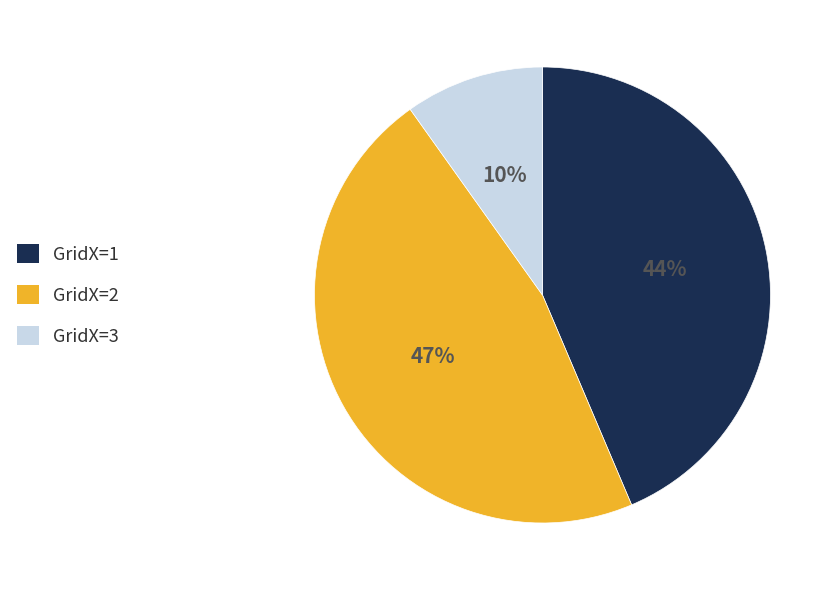

Combined, do GridX=2 and GridX=1 account for over 50%?

Yes